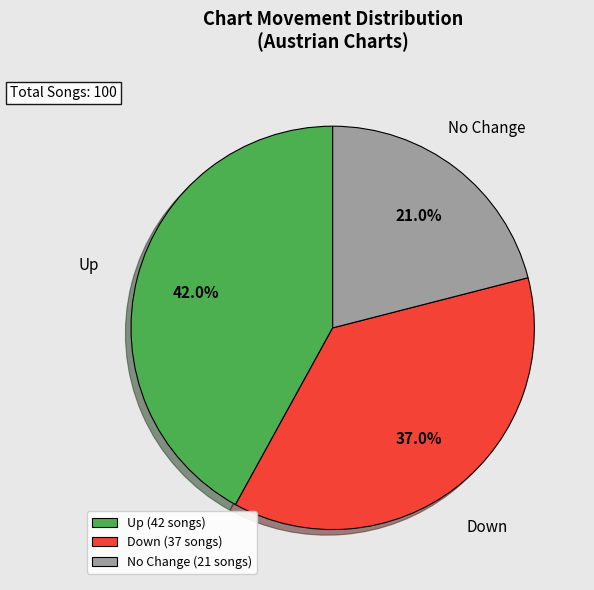

Is there any slice that represents more than half of the pie?

No